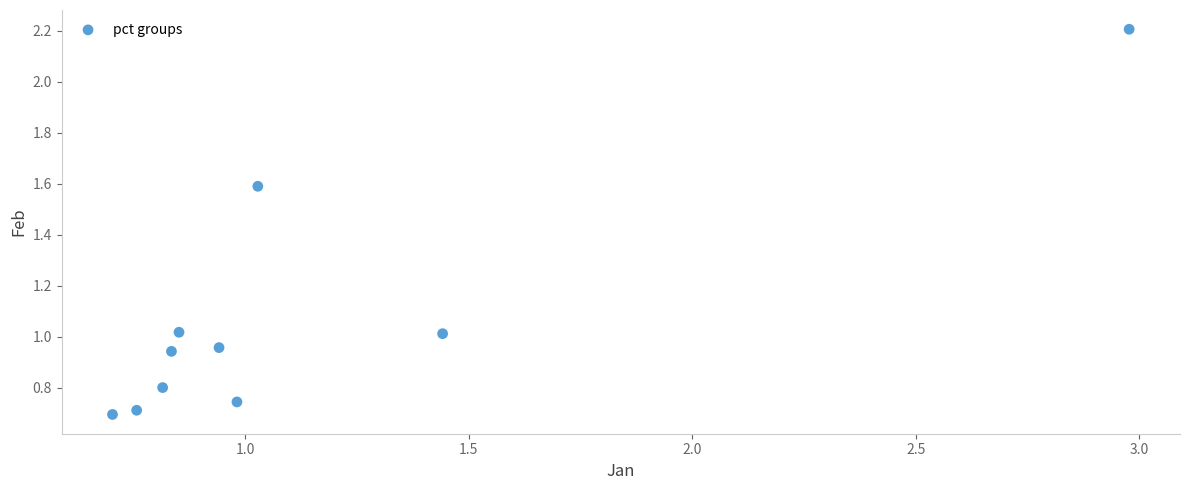

What is the average Y value?

1.1